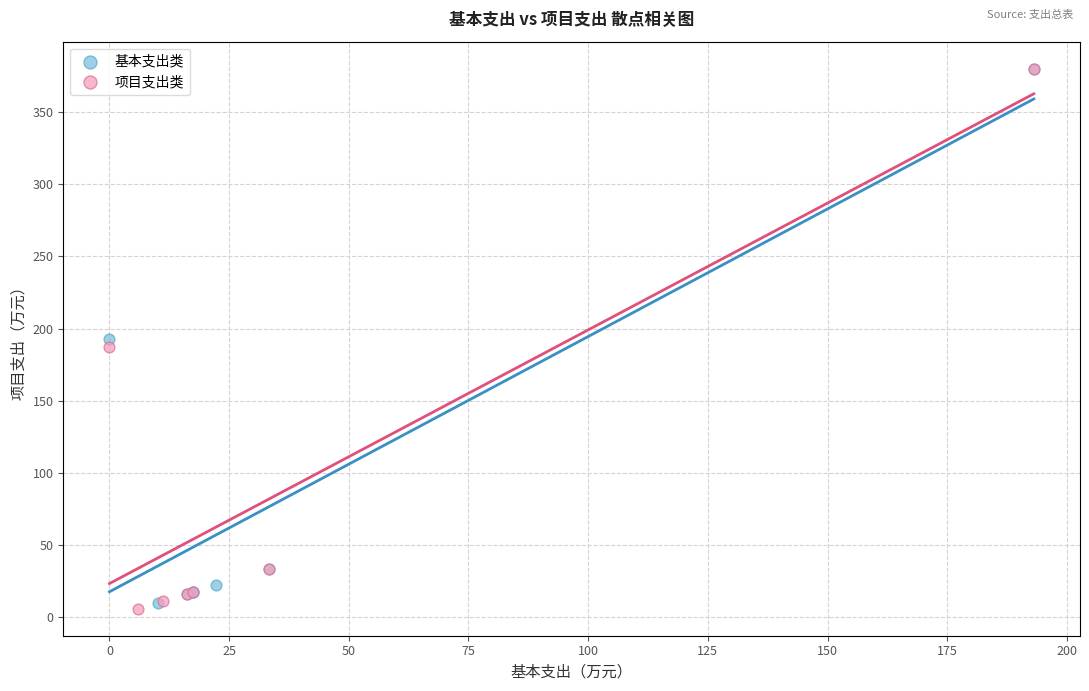

What are all the series names shown in the legend?

基本支出类, 项目支出类